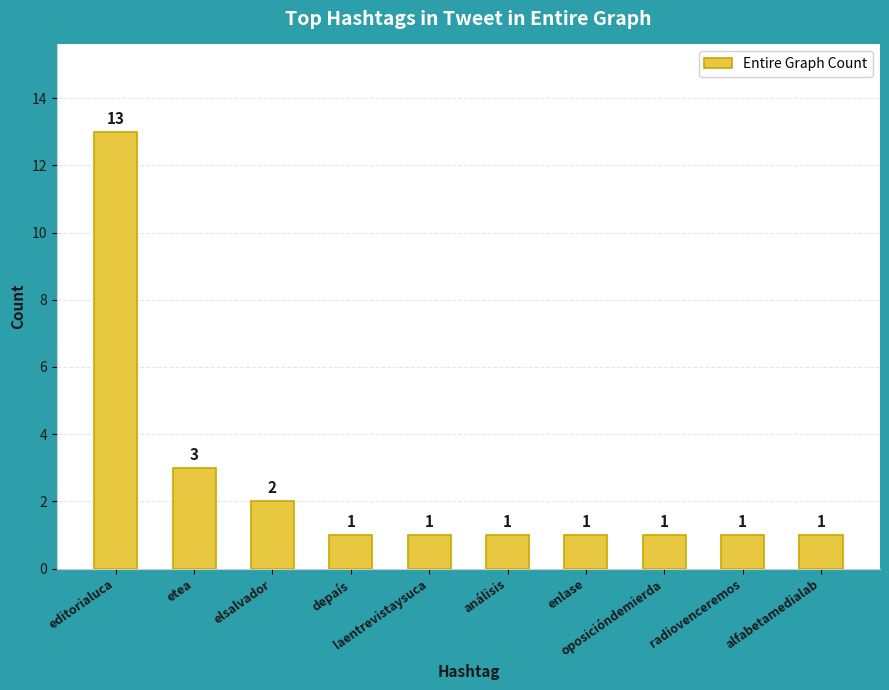

How many series are shown in this chart?

1